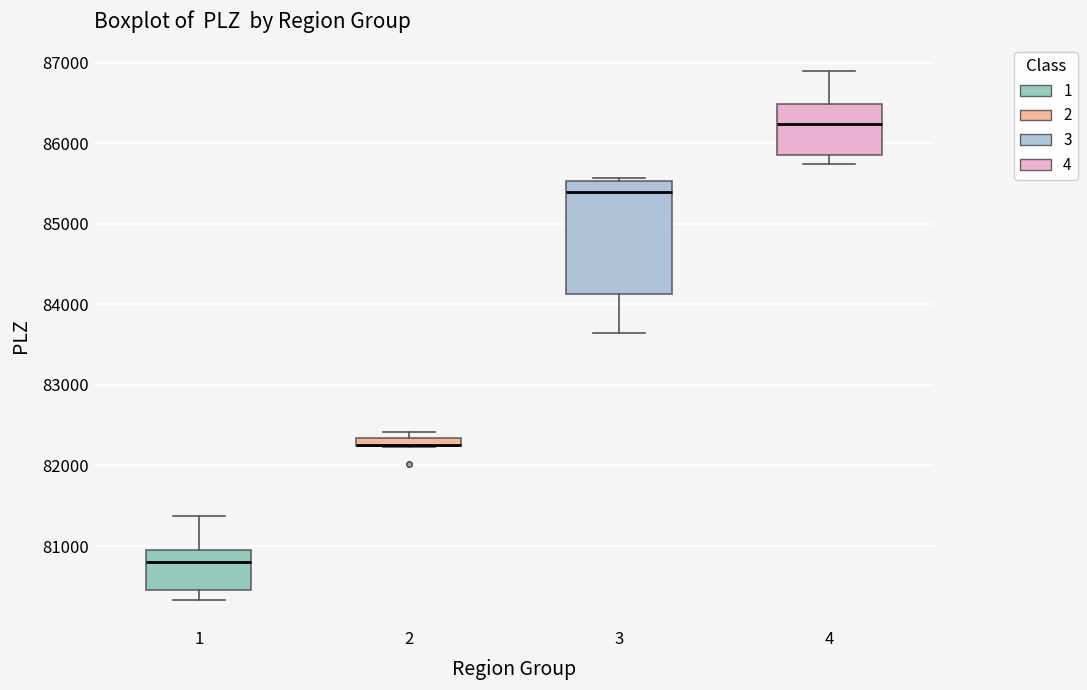

Which box is the tallest, from its lower edge to its upper edge?

3